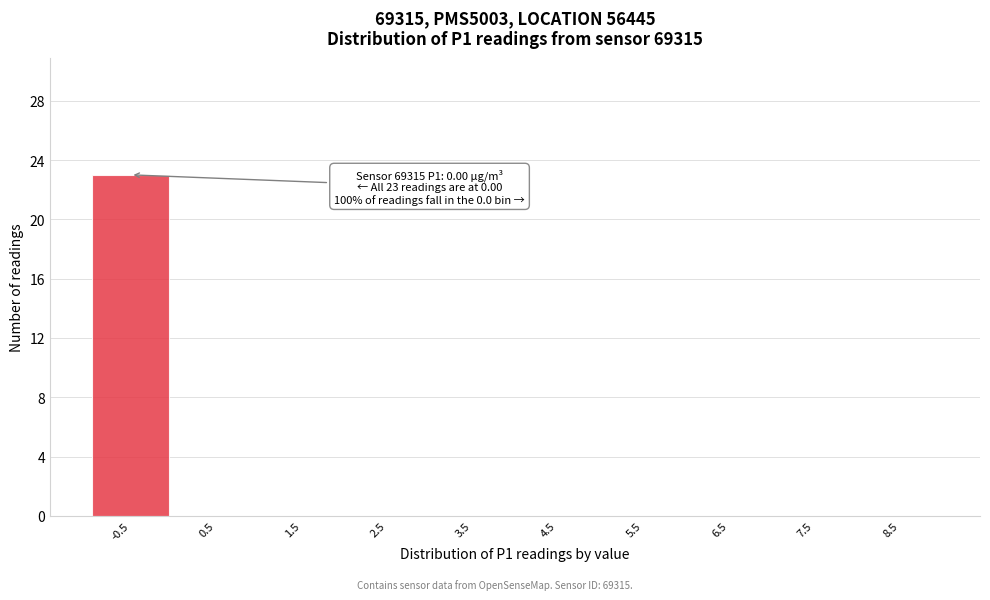

Reading left to right, transcribe all the data shown in this chart.

-0.5=23	0.5=0	1.5=0	2.5=0	3.5=0	4.5=0	5.5=0	6.5=0	7.5=0	8.5=0